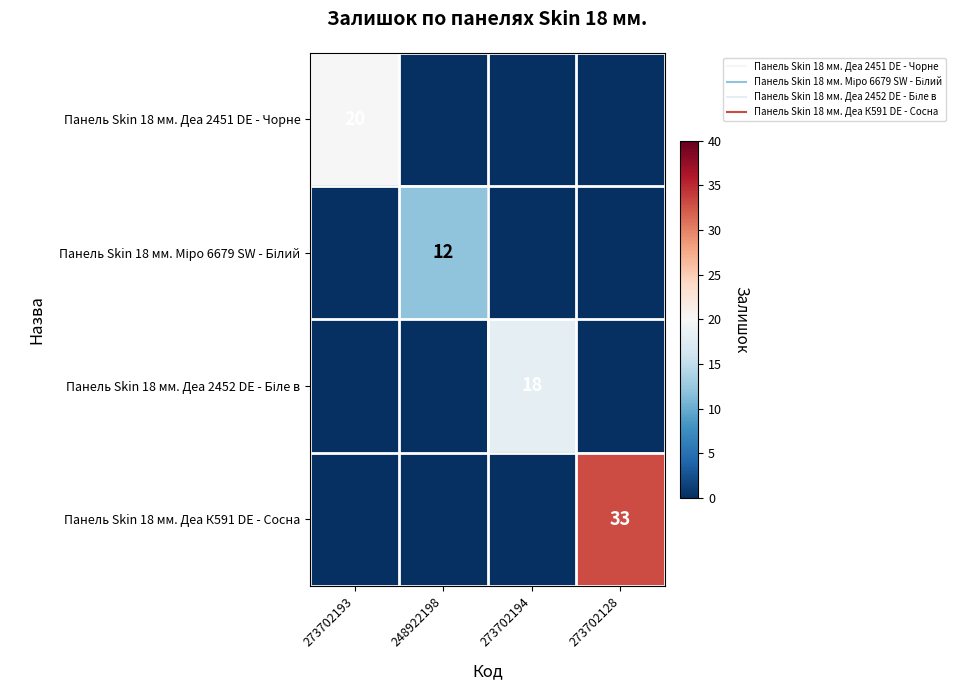

What is the sum of all Панель Skin 18 мм. Міро 6679 SW - Білий values?

12